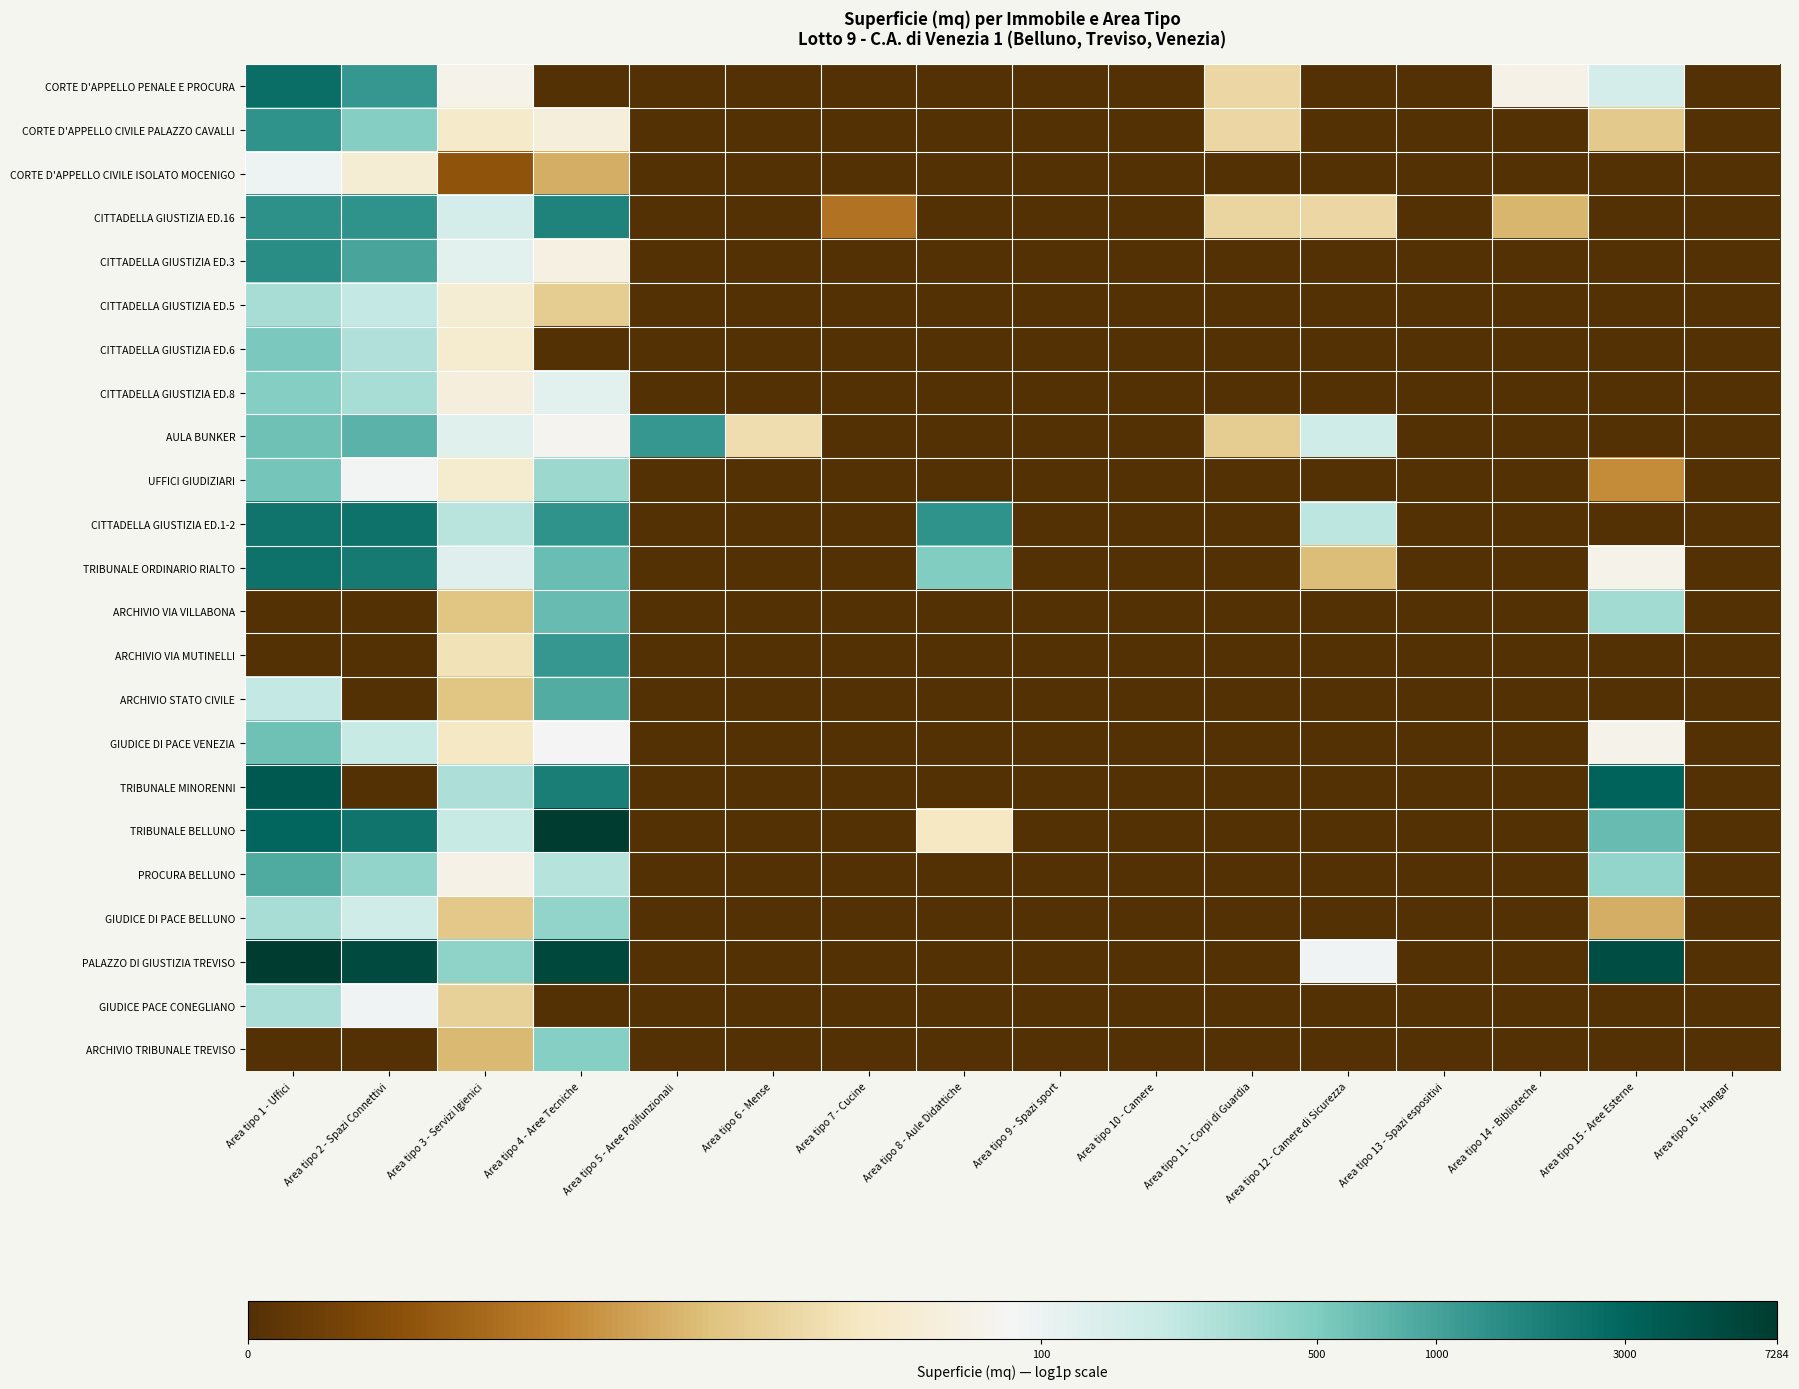

Between Area tipo 3 - Servizi Igienici and Area tipo 8 - Aule Didattiche, which is larger?

Area tipo 3 - Servizi Igienici